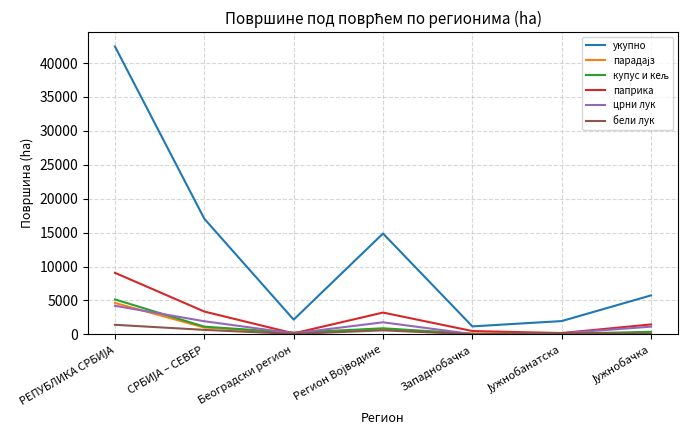

At how many categories does at least one series exceed 27356?

1